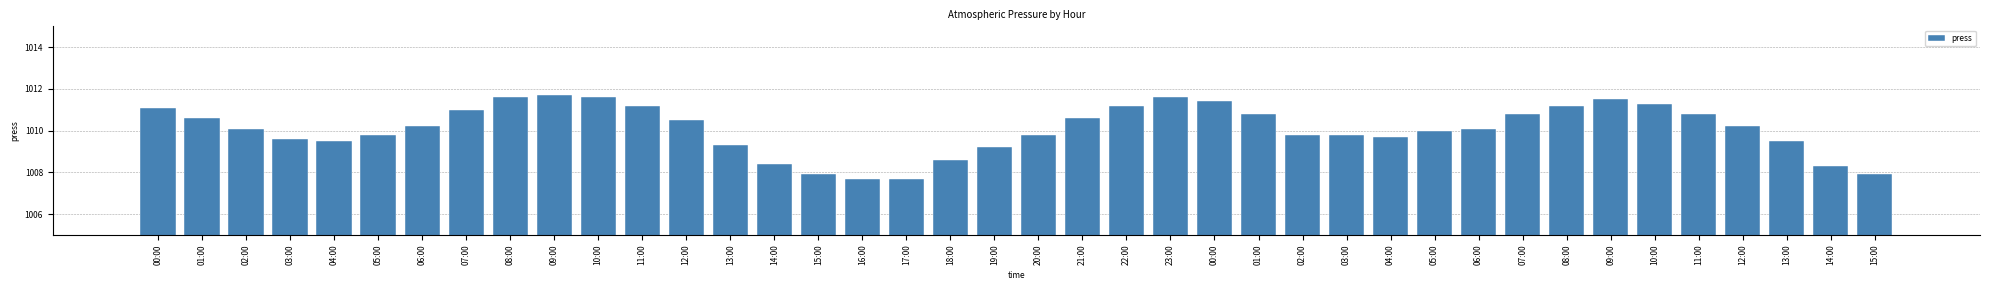

Are the bars horizontal?

No